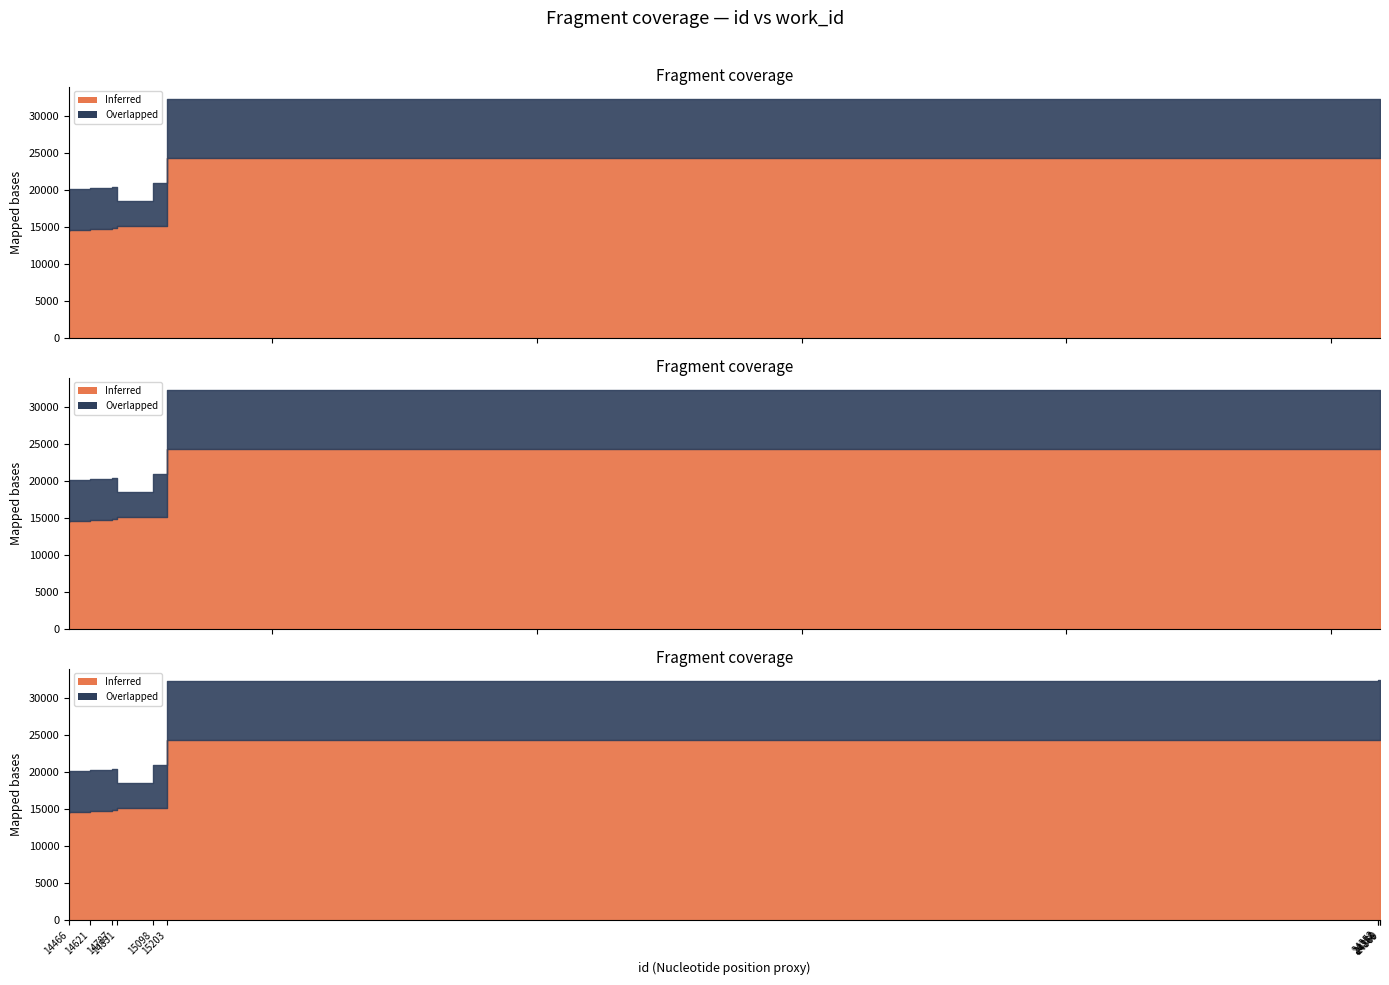

At which label does Inferred reach its peak?

24369